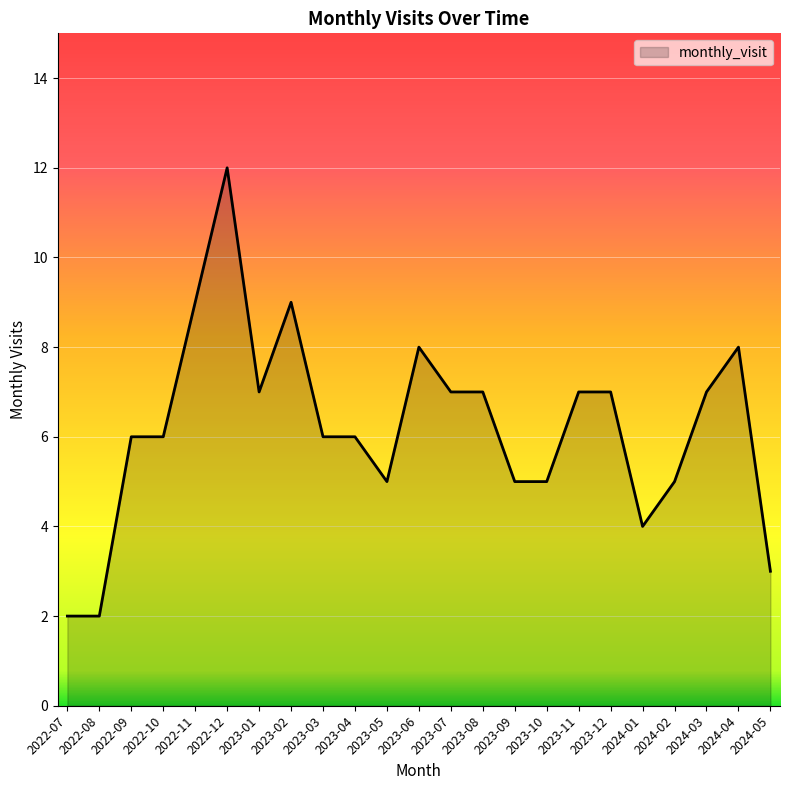

Is it true that the value at 2023-11 is 7?

True